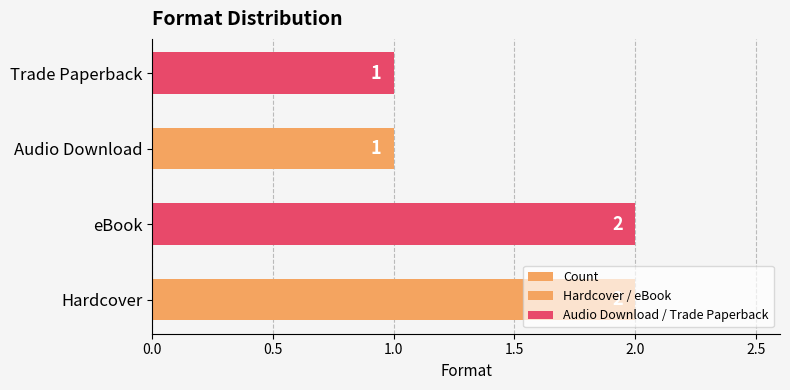

How many data points are less than 2?

2